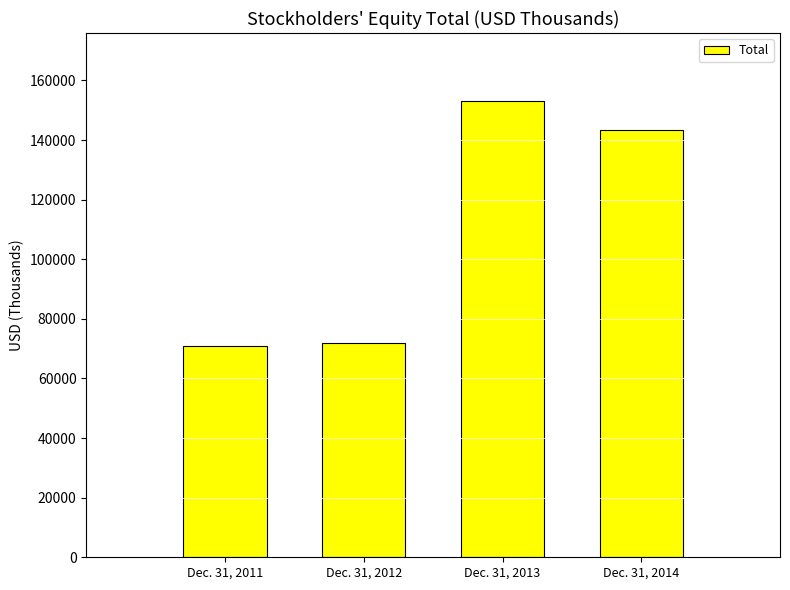

What is the sum of all values?

439442